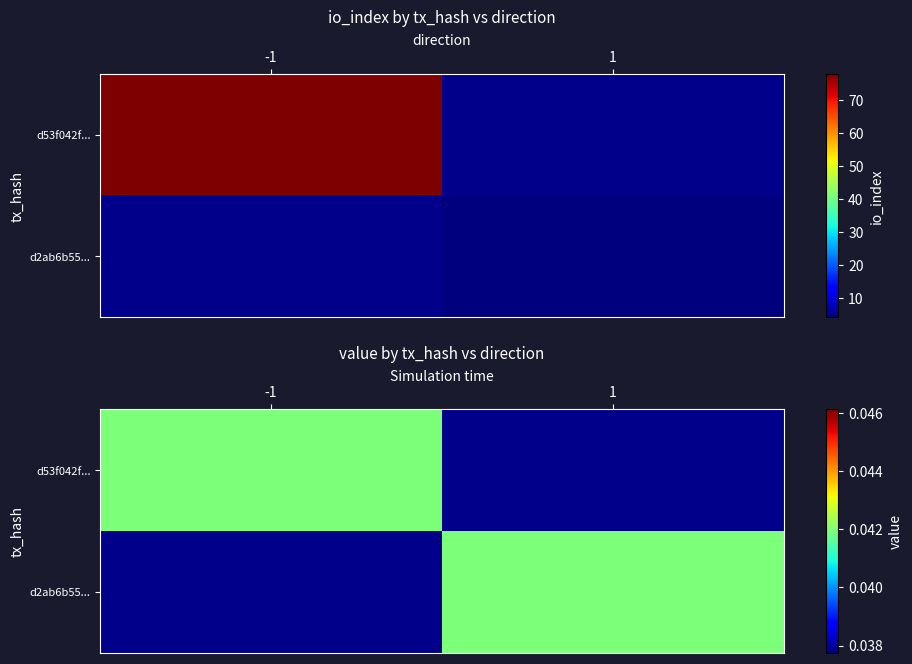

Which series has the widest spread of values?

d53f042fe2c186c9795da514897d8fba59bc303